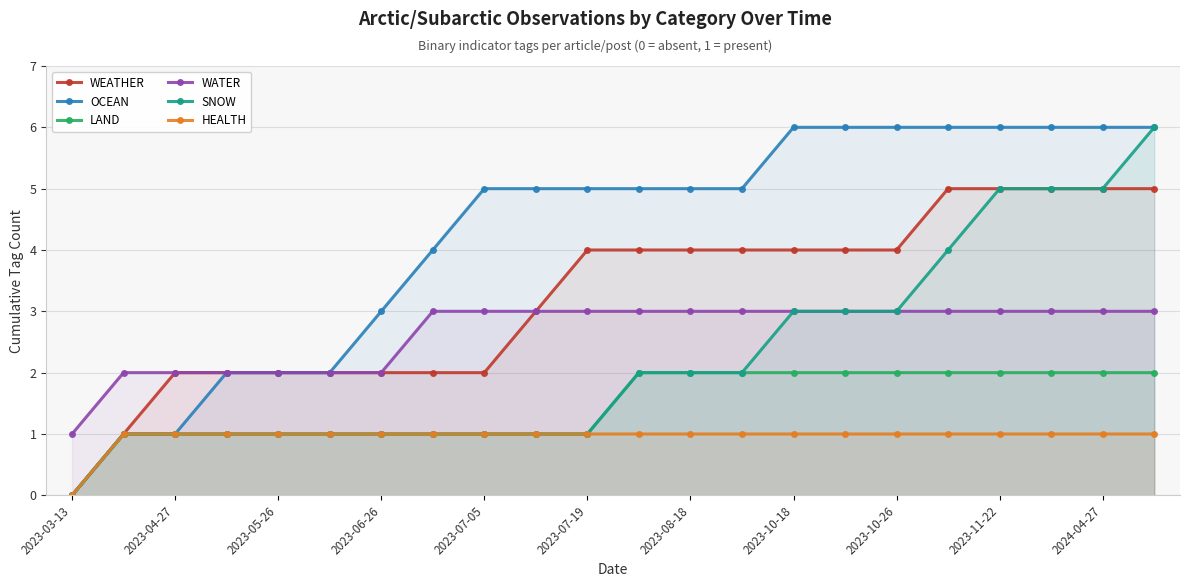

What is the value of the OCEAN point at the 19th from the left?

6